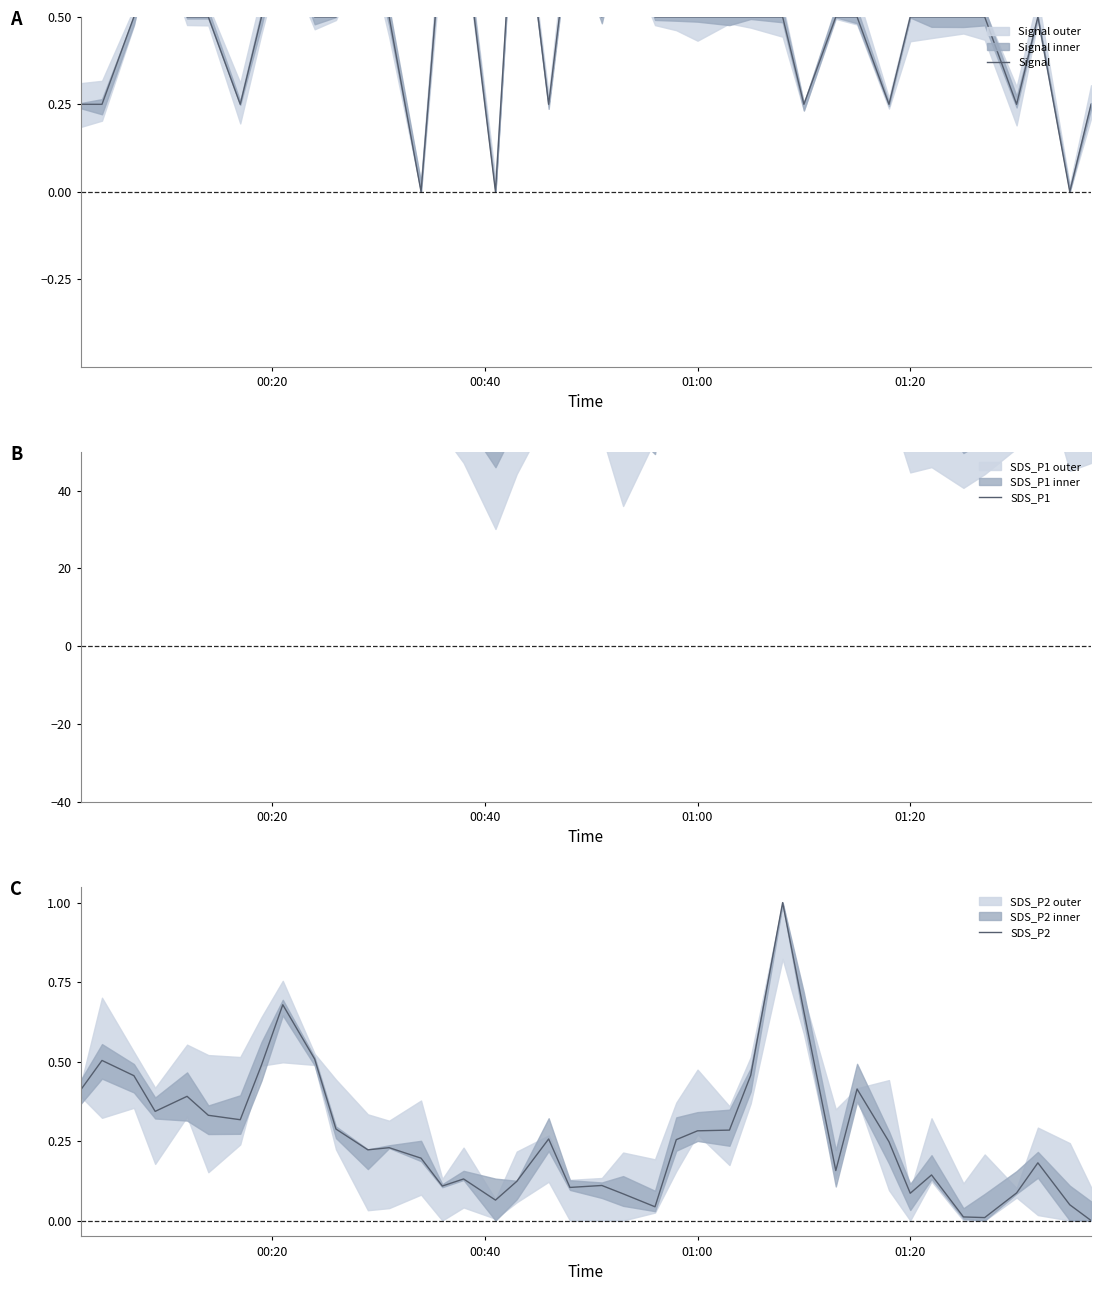

What is the highest value of the SDS_P2 series?

1.0